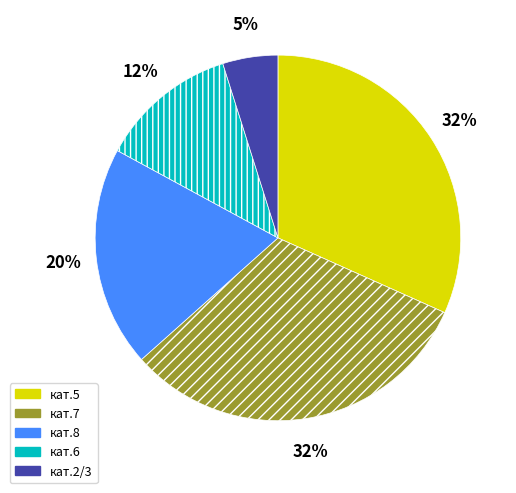

To the nearest percent, what is the average slice percentage?

20%